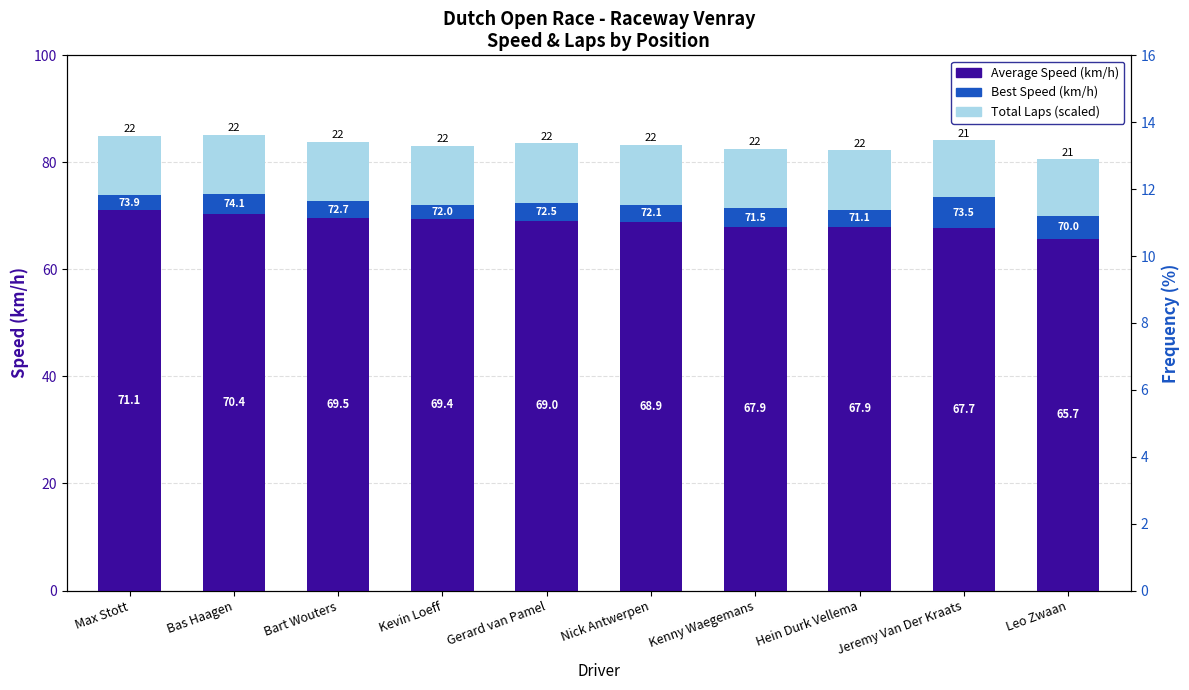

Where does the Total Laps (scaled) series first go above 11?

Max Stott